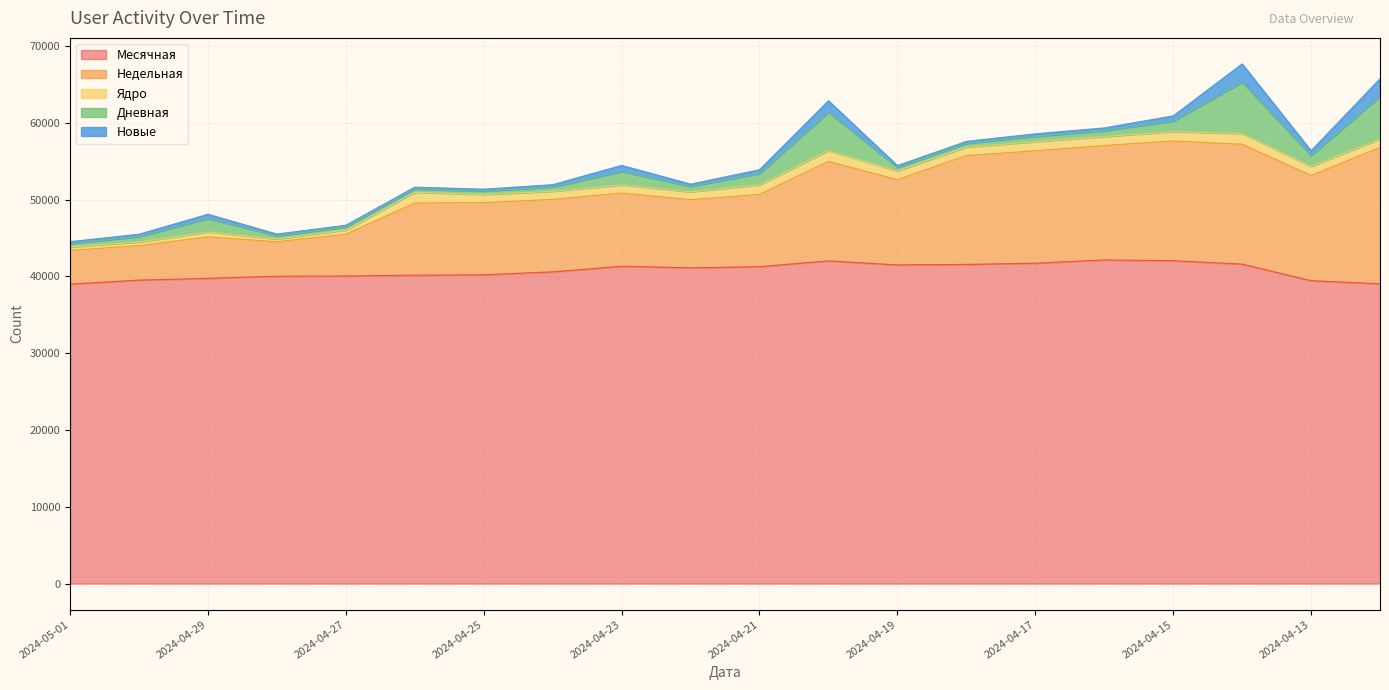

True or false: Новые has more than 1 points higher than both neighbors.

True